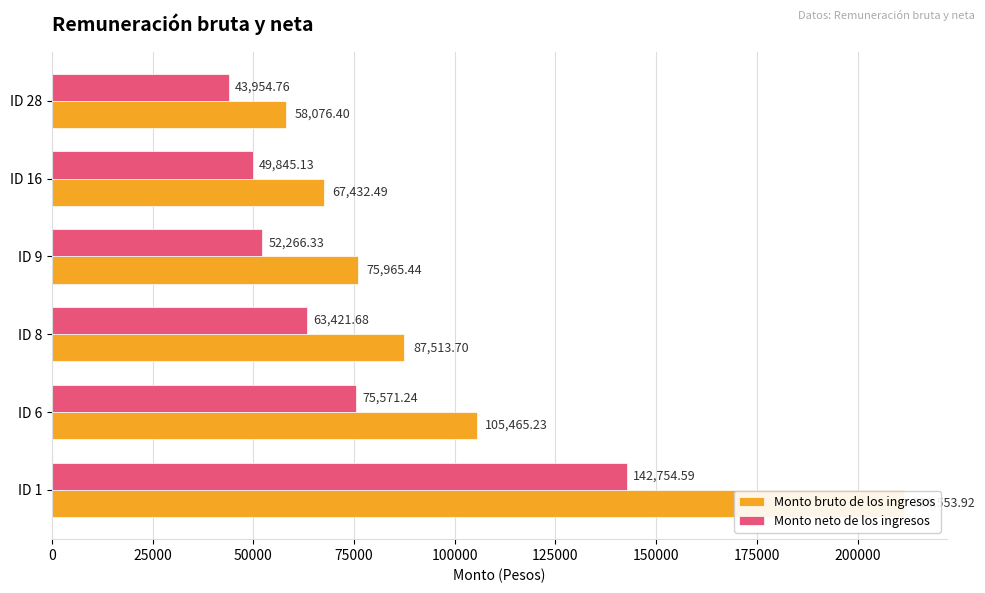

What are all the series names shown in the legend?

Monto bruto de los ingresos, Monto neto de los ingresos